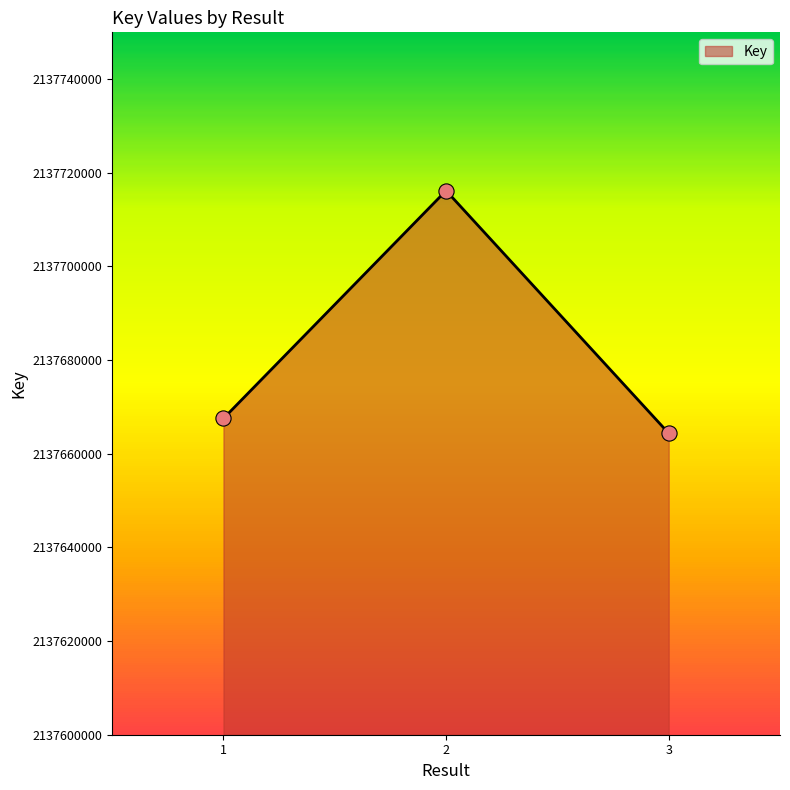

What is the ratio of the value at 1 to the value at 2?

1.0